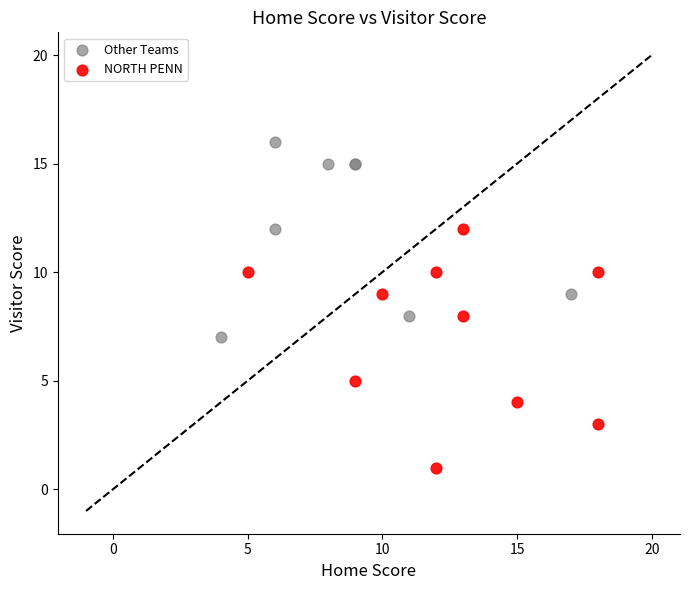

Which series contains the lowest Y value?

NORTH PENN